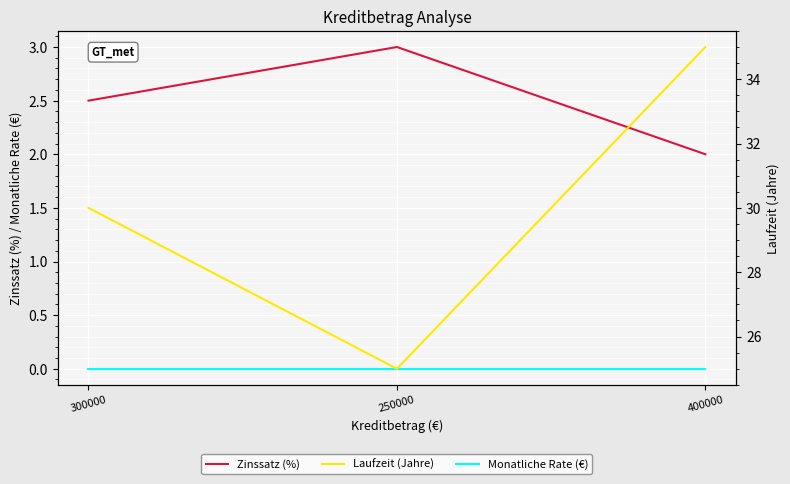

List the series in order of their peak value, lowest first.

Monatliche Rate (€), Zinssatz (%), Laufzeit (Jahre)